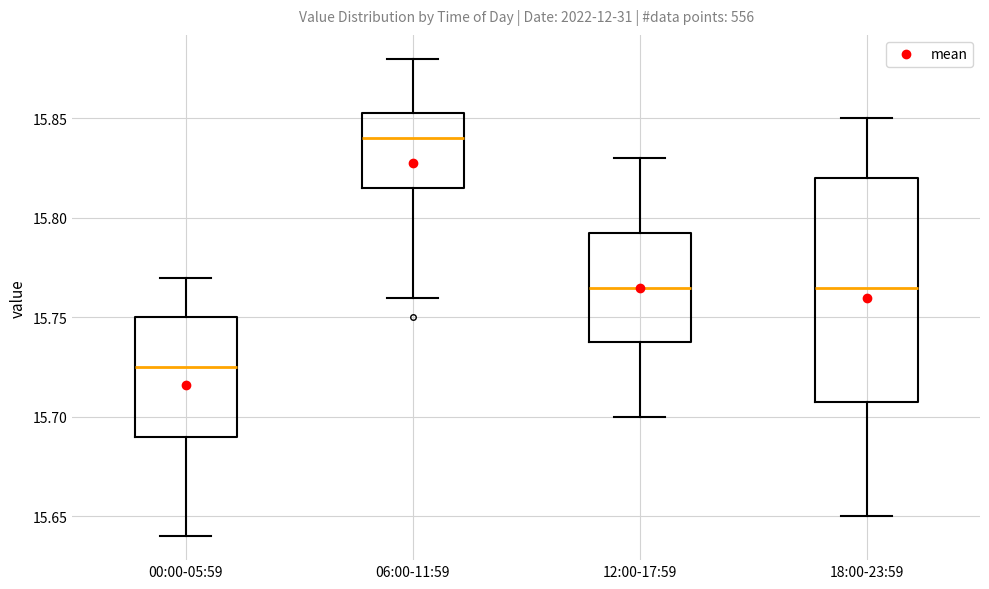

Where is the upper edge of the box for 06:00-11:59 on the y-axis? The values are not printed on the chart, so give them approximately, as read against the axis.

15.855